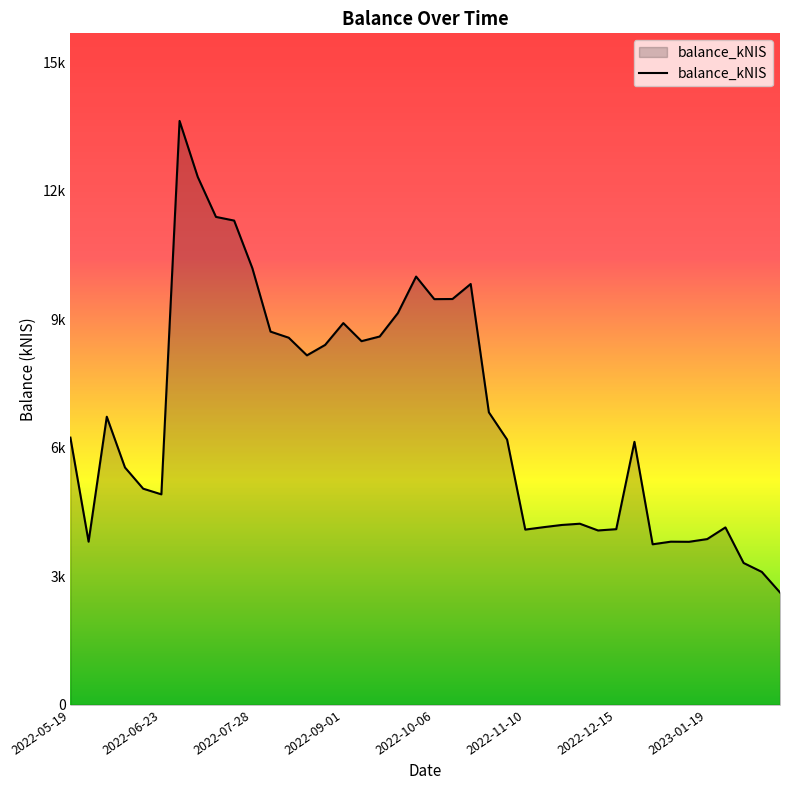

True or false: there are more than 1 points higher than both neighbors.

True